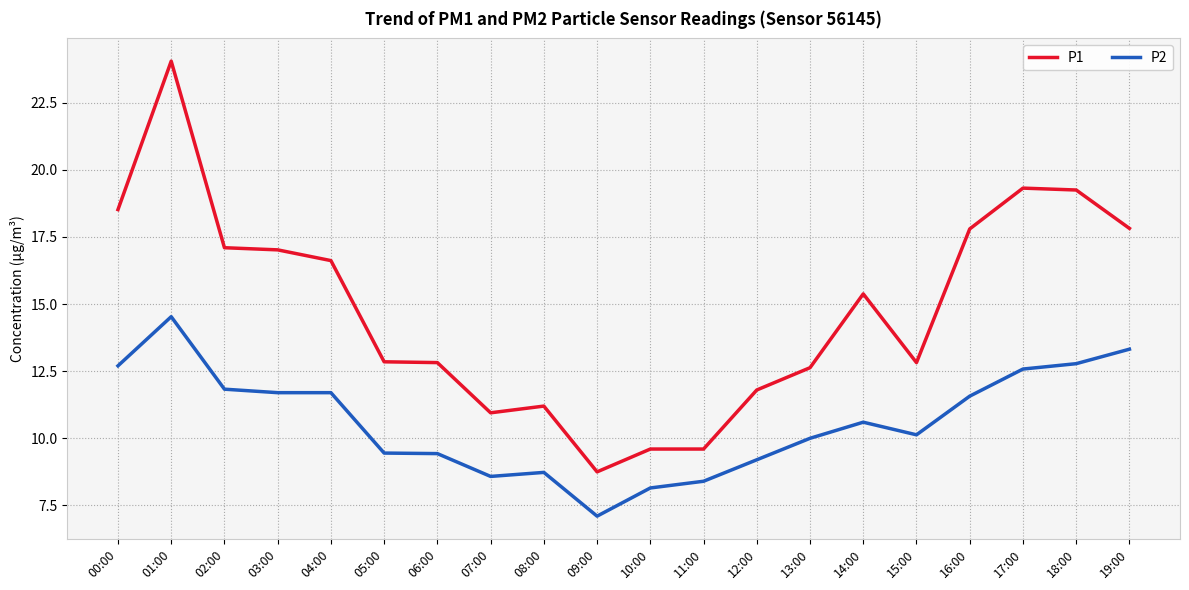

Which series changed the most between 02:00 and 13:00?

P1